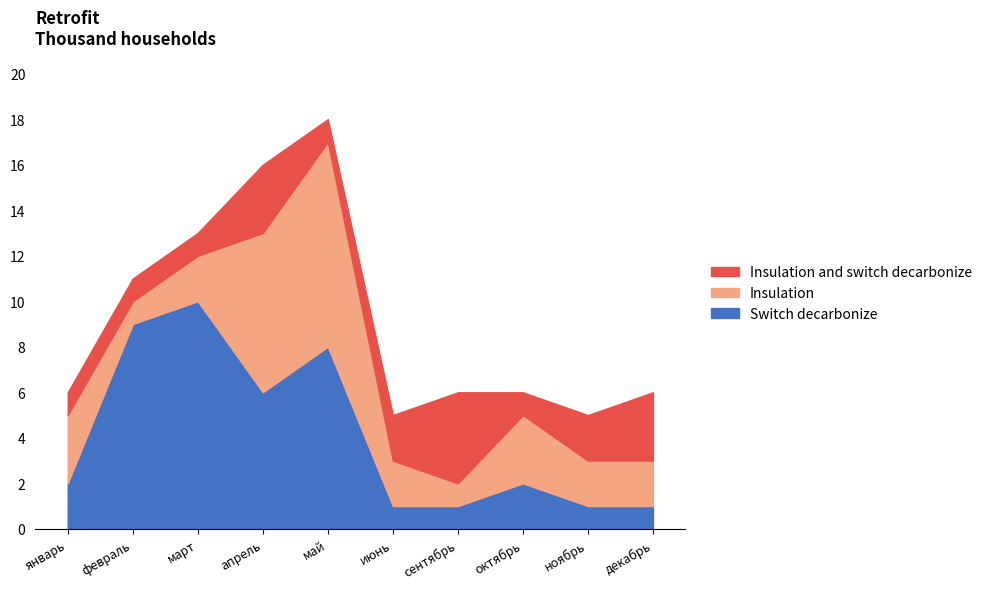

Between январь and март, which series saw the biggest shift?

Switch decarbonize